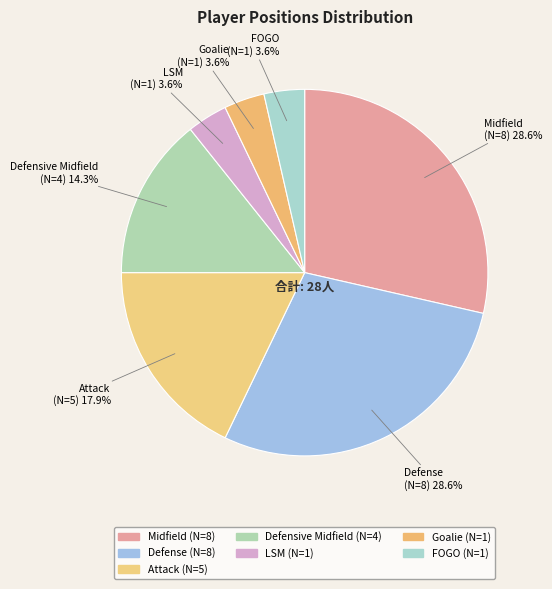

How many segments does this pie chart have?

7